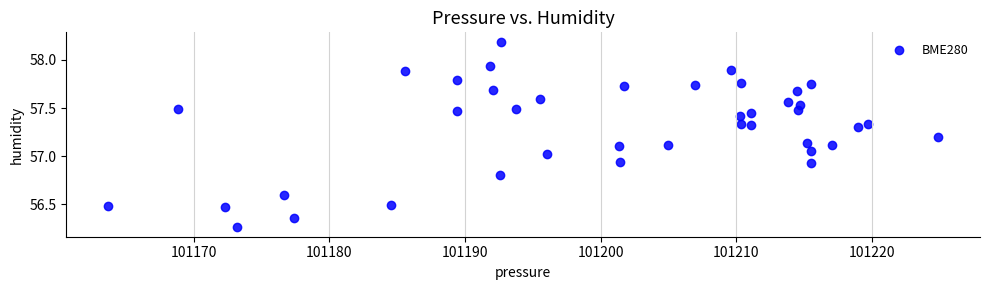

What is the range of X values (max minus min)?

61.2